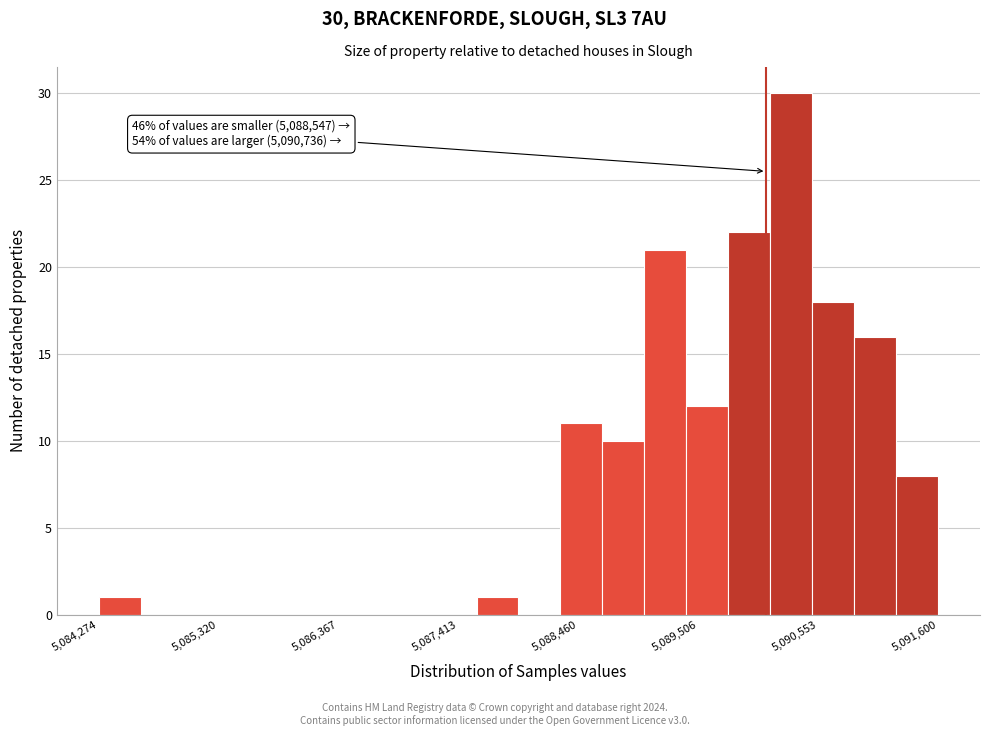

Around what value on the x-axis is the tallest bar? Give the approximate position of its centre, as read against the axis.

5090400